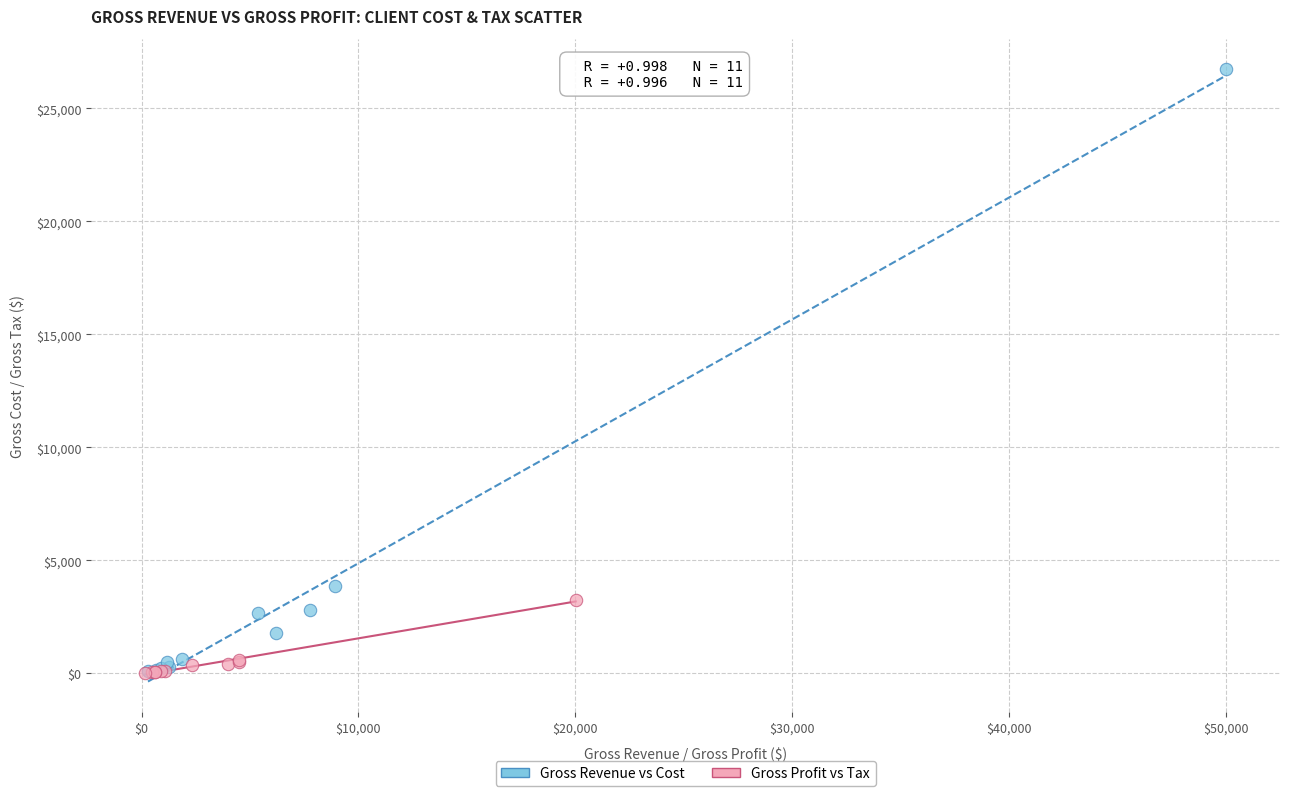

Which series contains the highest Y value?

Gross Revenue vs Cost